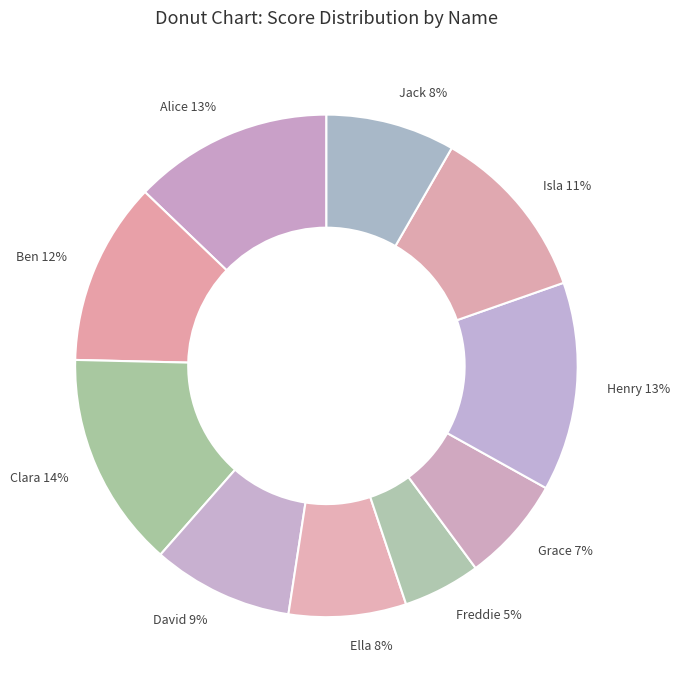

Count the number of slices in the pie.

10